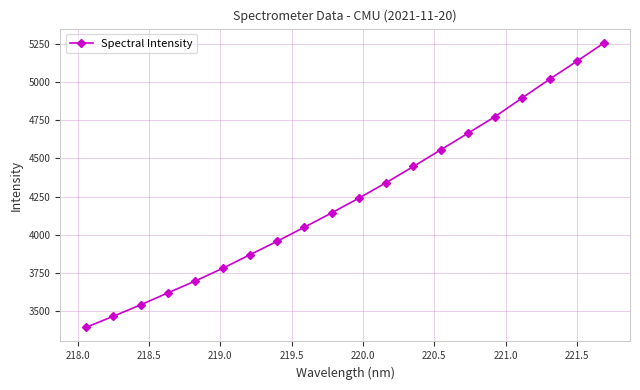

What is the difference between the maximum and minimum values?

1864.9